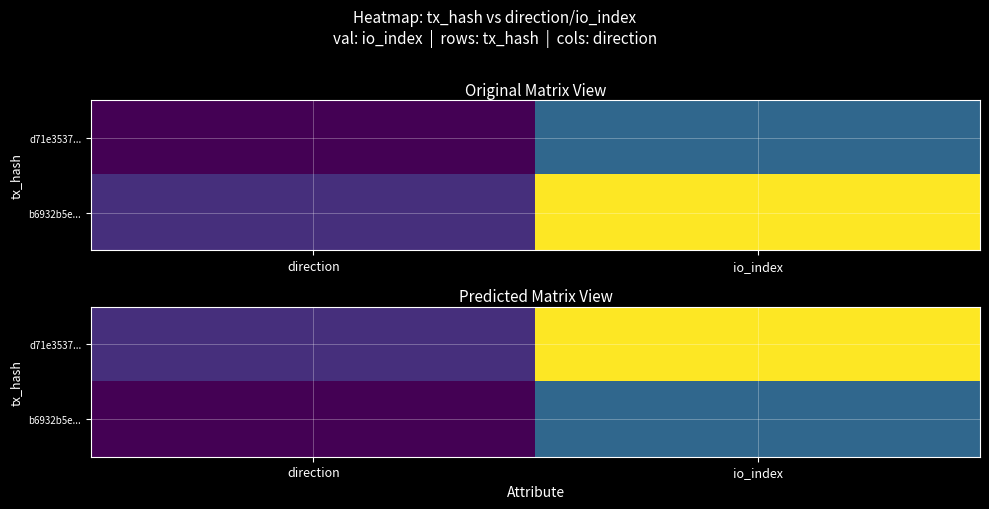

At how many categories does at least one series exceed 1?

1